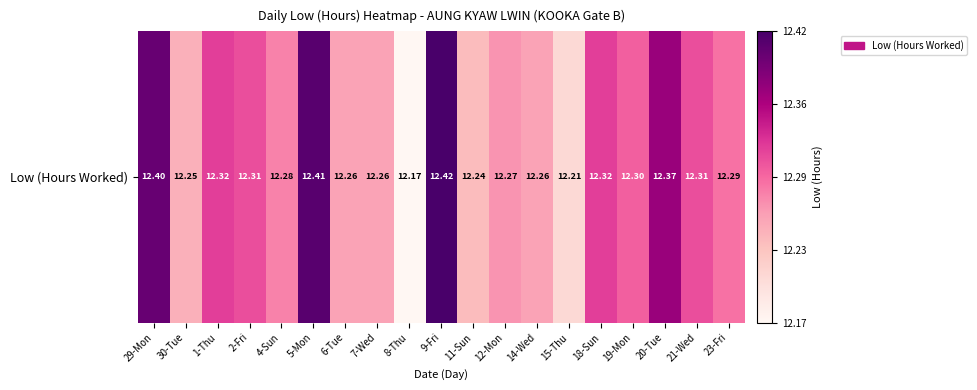

True or false: the data shows 19.7 at 20-Tue.

False